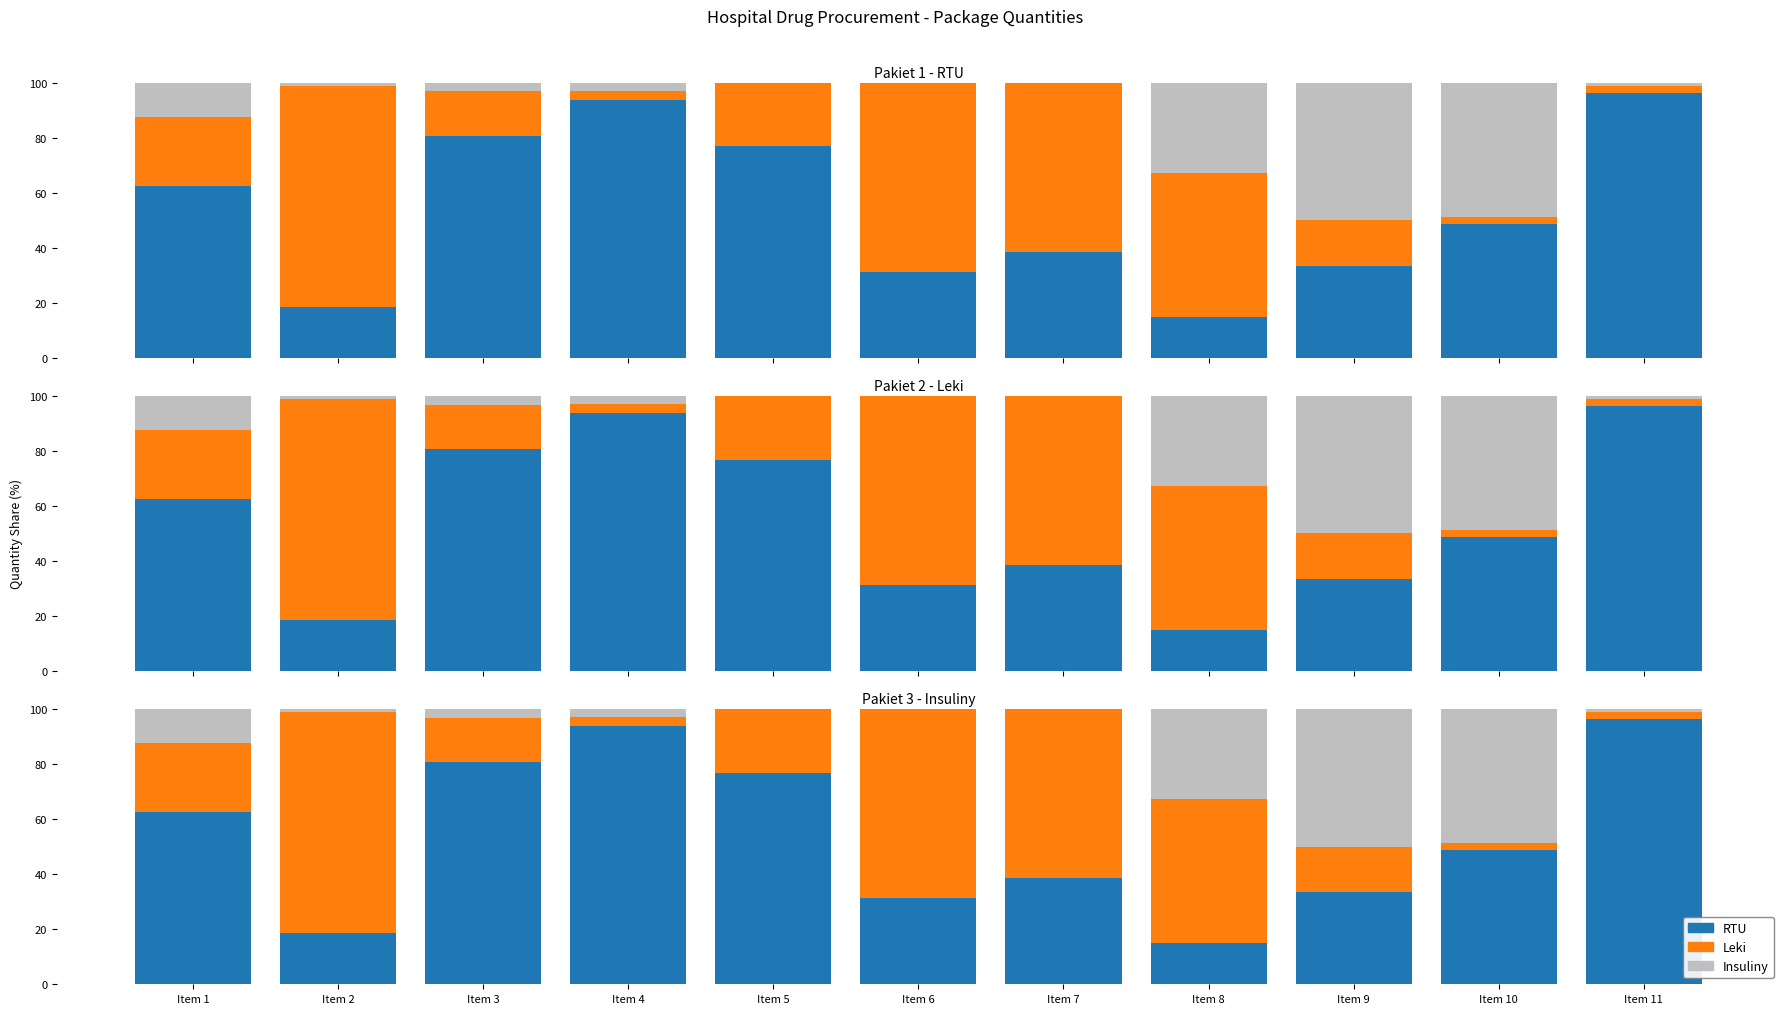

How many groups of bars are there?

11